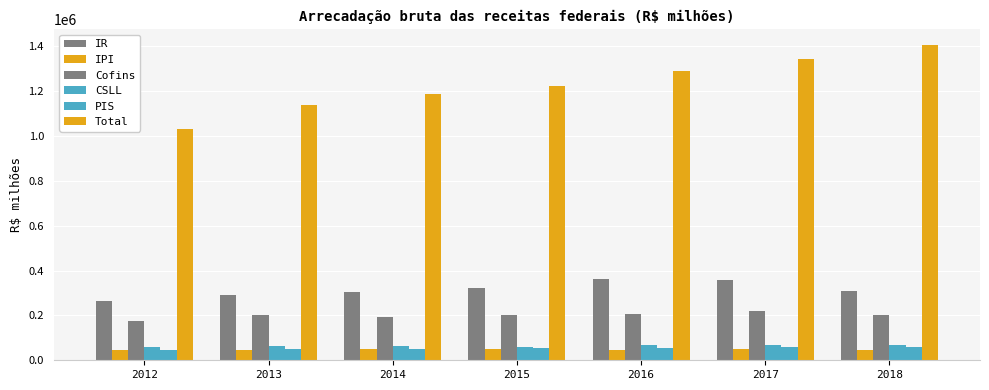

How many categories are shown in the chart?

7